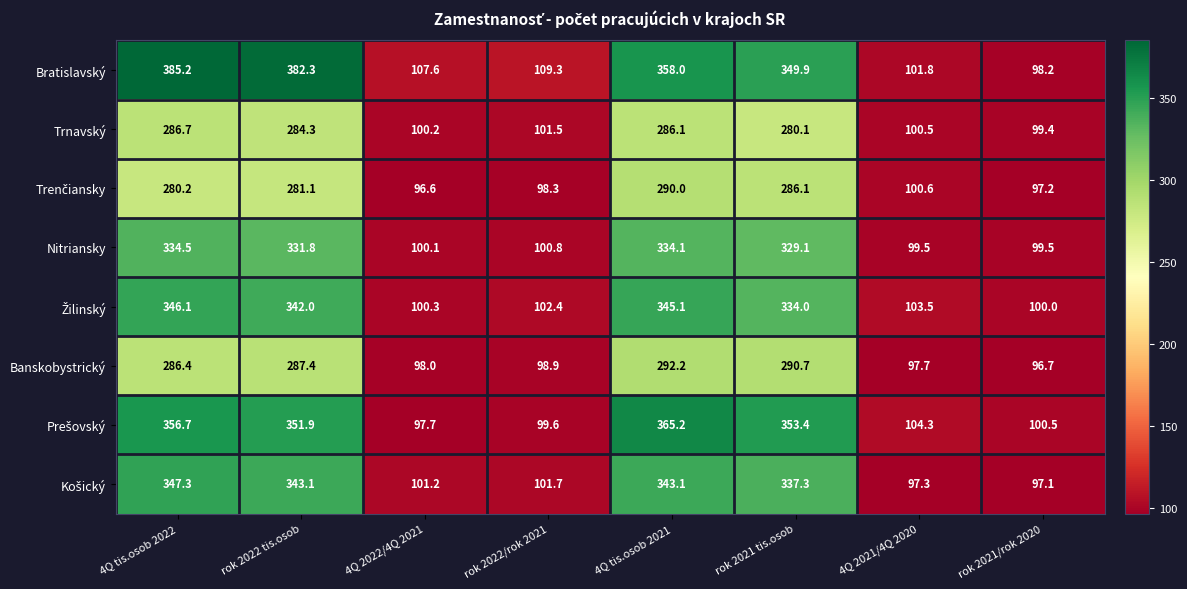

Which series has the widest spread of values?

Bratislavský